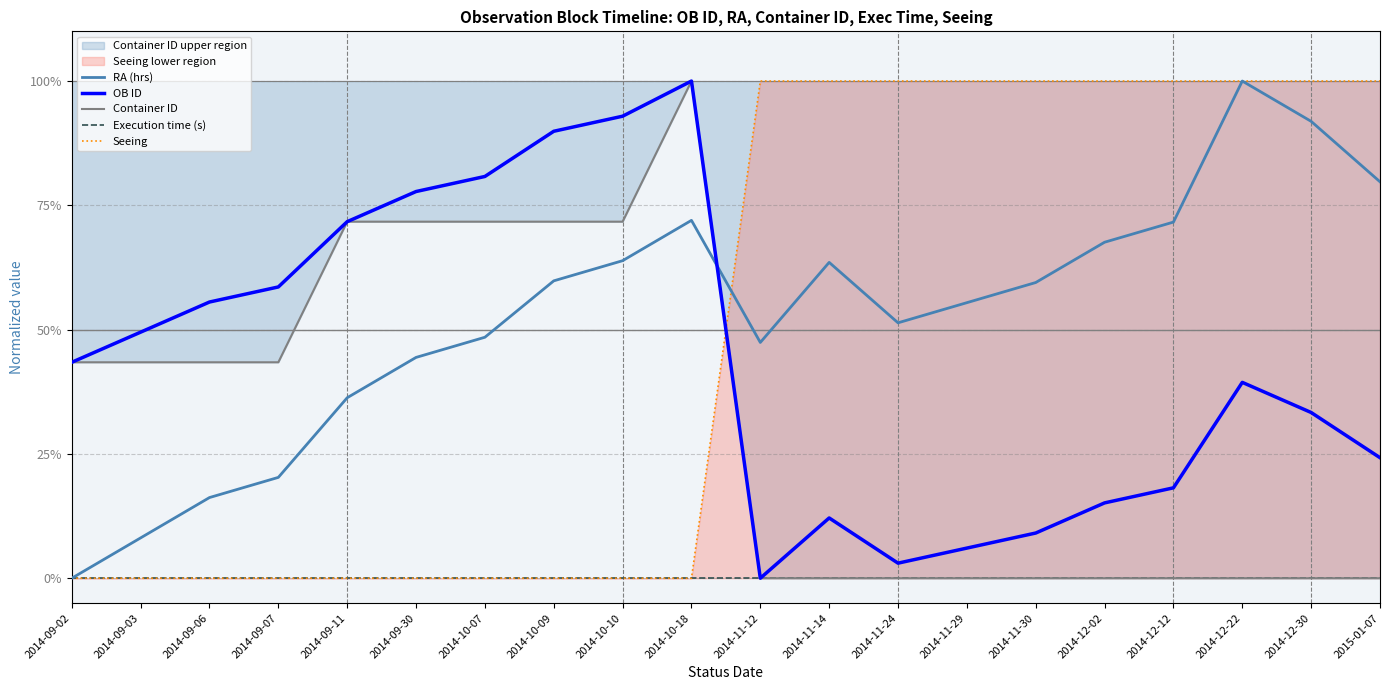

How many data points does each series have?

20